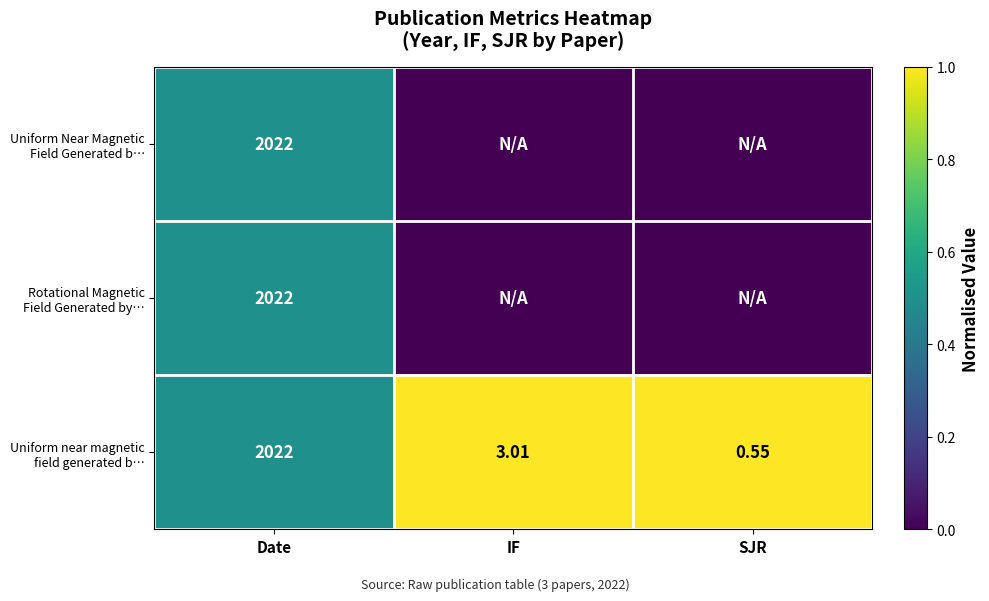

List the labels in order of Uniform Near Magnetic Field Generated b… value, smallest first.

IF, SJR, Date